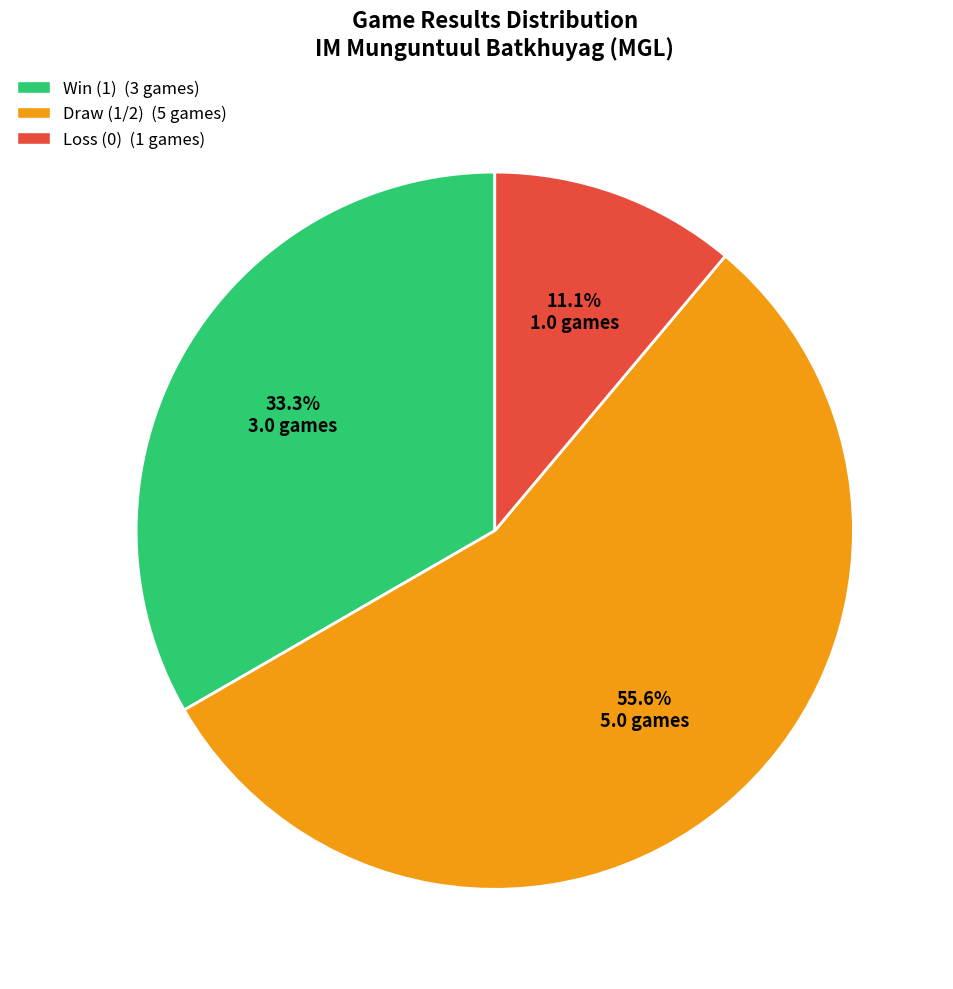

Is there a majority slice in this chart?

Yes